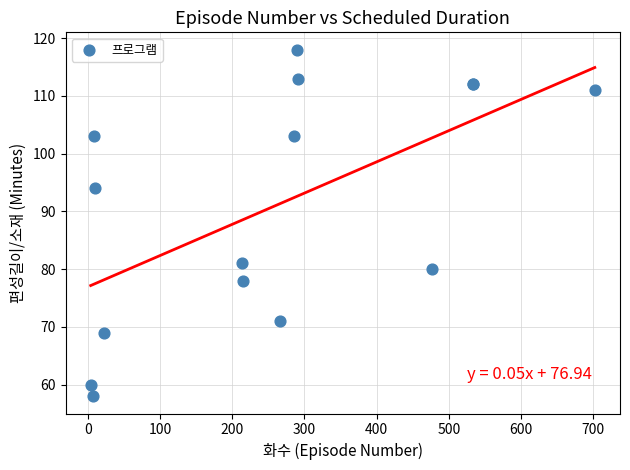

What Y value in the scatter plot is closest to 88?

94